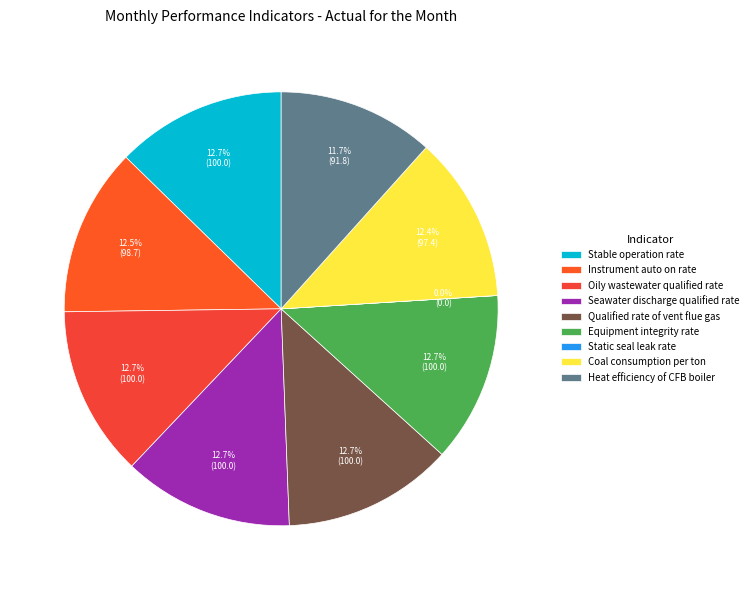

Count the number of slices in the pie.

9